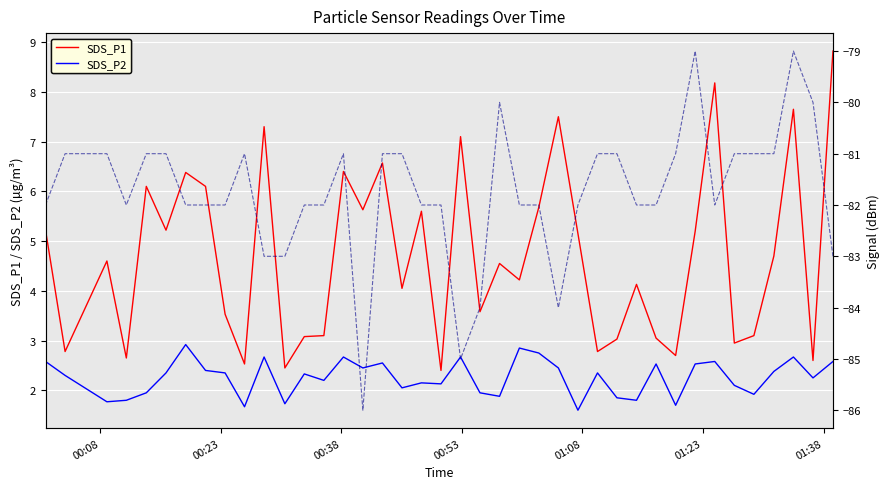

Does the chart display data point markers on the line(s)?

No